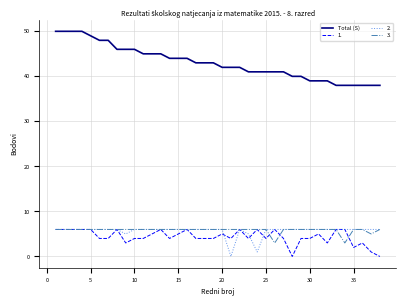

Which series has the largest total across all categories?

Total (S)